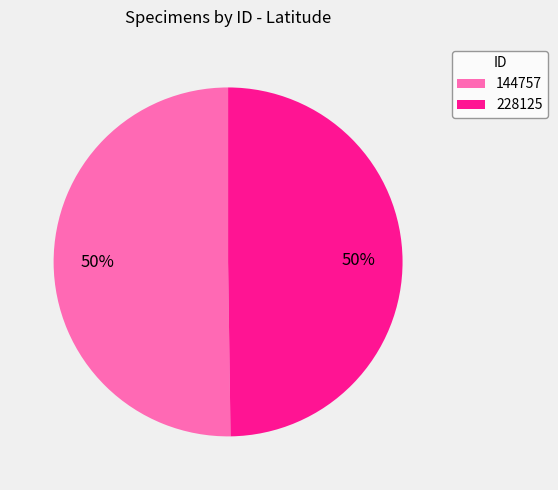

To the nearest percent, what portion does 144757 represent?

50%